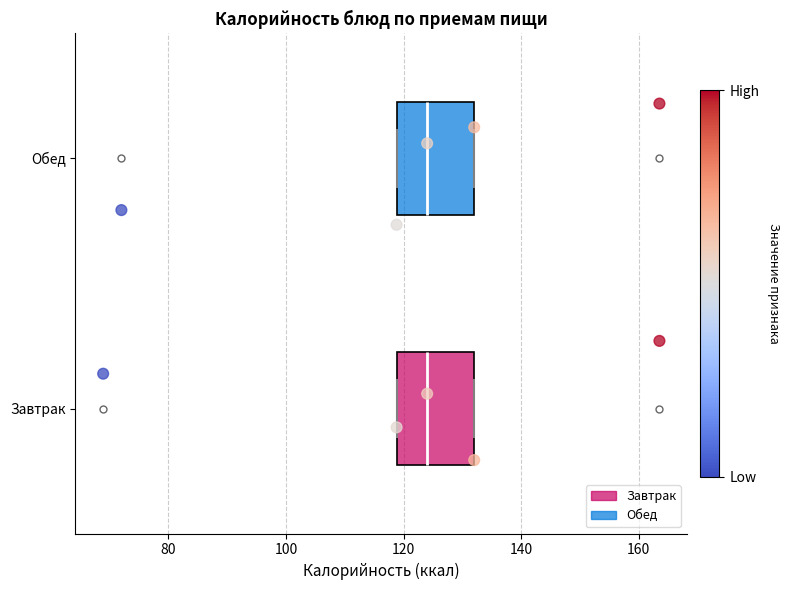

Reading bottom to top, transcribe this box plot: for each box, give where its median line is, the range the box spans, and where its two whiskers end, as read against the x-axis. The values are not printed on the chart, so give them approximately, as read against the axis.

Завтрак: median 124, box 118 to 132, whiskers 118 to 132
Обед: median 124, box 118 to 132, whiskers 118 to 132